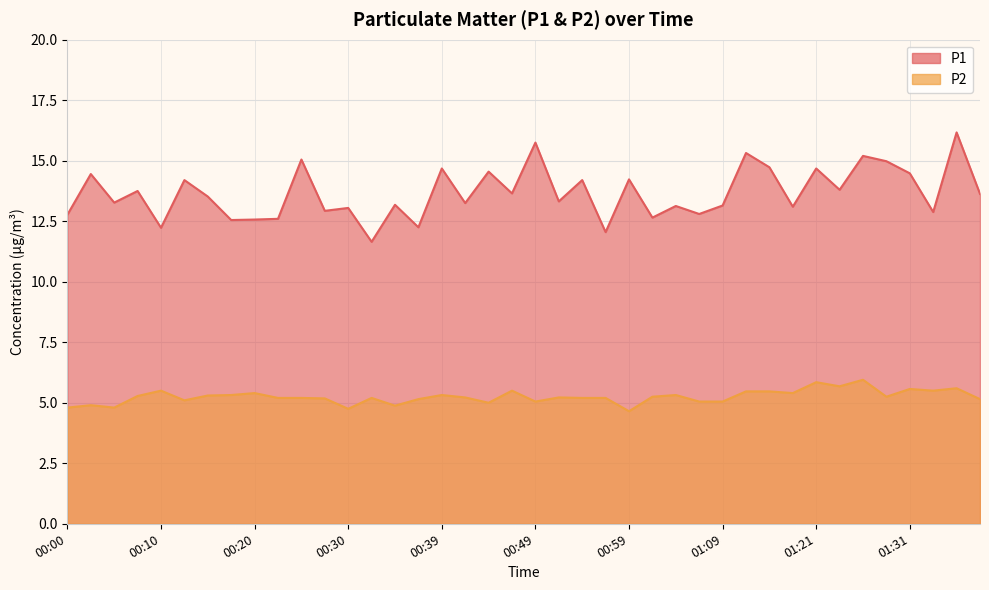

The P2 series shows 8.3 at 00:54. True or false?

False